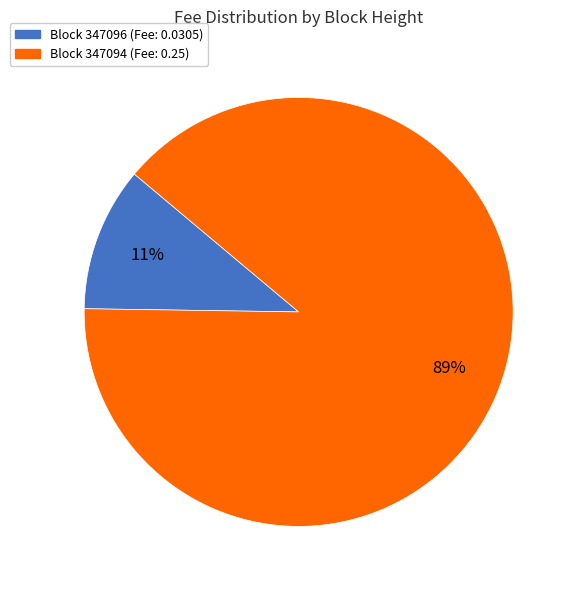

Does any single category account for the majority?

Yes